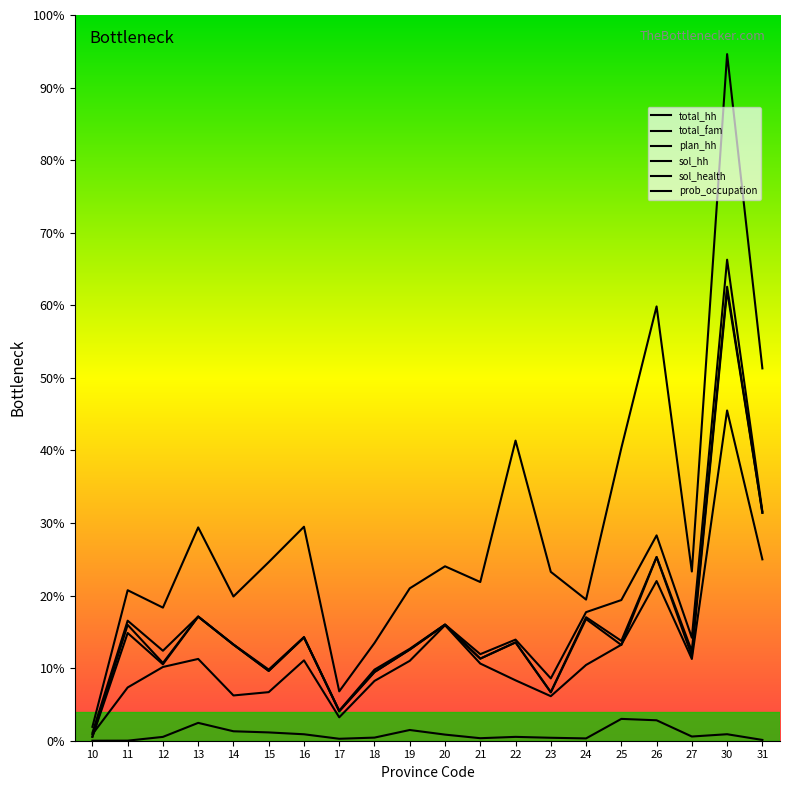

Reading left to right, extract all data points from this chart.

total_hh: 10=760	11=11578	12=8679	13=11981	14=9286	15=6862	16=9998	17=2901	18=6857	19=8867	20=11215	21=8348	22=9753	23=6011	24=12402	25=13568	26=19807	27=9934	30=46398	31=22120
total_fam: 10=1339	11=14516	12=12838	13=20576	14=13913	15=17226	16=20640	17=4762	18=9427	19=14698	20=16824	21=15307	22=28949	23=16288	24=13615	25=28224	26=41892	27=16322	30=66227	31=35914
plan_hh: 10=381	11=11175	12=7501	13=11973	14=9269	15=6740	16=9965	17=2843	18=6636	19=8790	20=11187	21=7918	22=9497	23=4694	24=11913	25=9630	26=17726	27=8643	30=43789	31=21987
sol_hh: 10=376	11=10389	12=7372	13=11962	14=9266	15=6729	16=9963	17=2839	18=6614	19=8790	20=11187	21=7918	22=9473	23=4660	24=11733	25=9234	26=17707	27=8179	30=43424	31=21982
sol_health: 10=1	11=6	12=370	13=1722	14=911	15=801	16=622	17=188	18=301	19=1035	20=590	21=243	22=371	23=285	24=223	25=2105	26=1972	27=406	30=626	31=77
prob_occupation: 10=624	11=5137	12=7114	13=7889	14=4366	15=4686	16=7751	17=2257	18=5767	19=7706	20=11139	21=7443	22=5825	23=4296	24=7308	25=9258	26=15402	27=7886	30=31856	31=17494